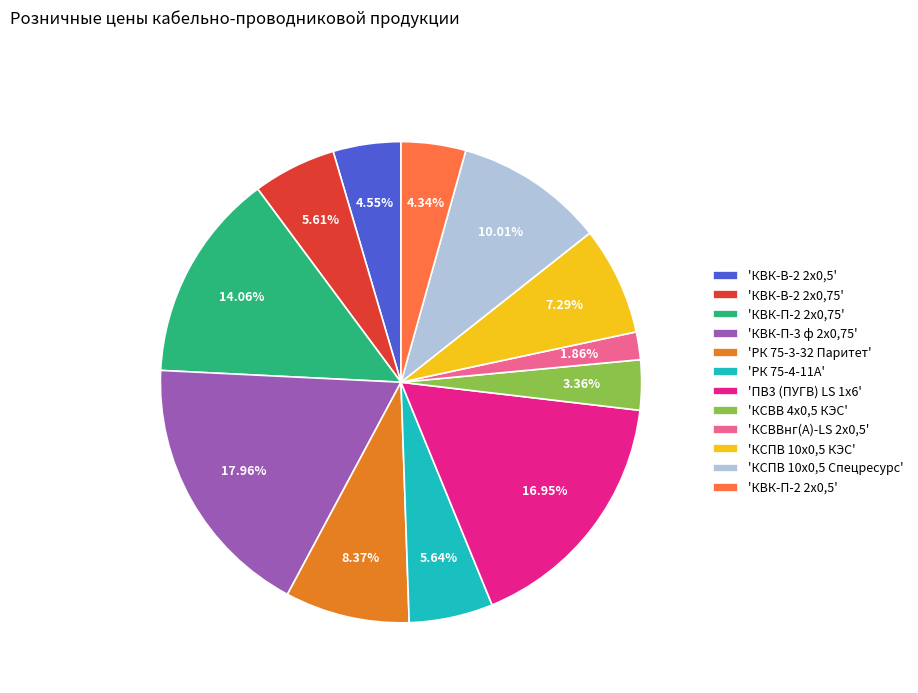

Which has a higher value, 'КВК-П-3 ф 2х0,75' or 'КВК-В-2 2х0,75'?

'КВК-П-3 ф 2х0,75'